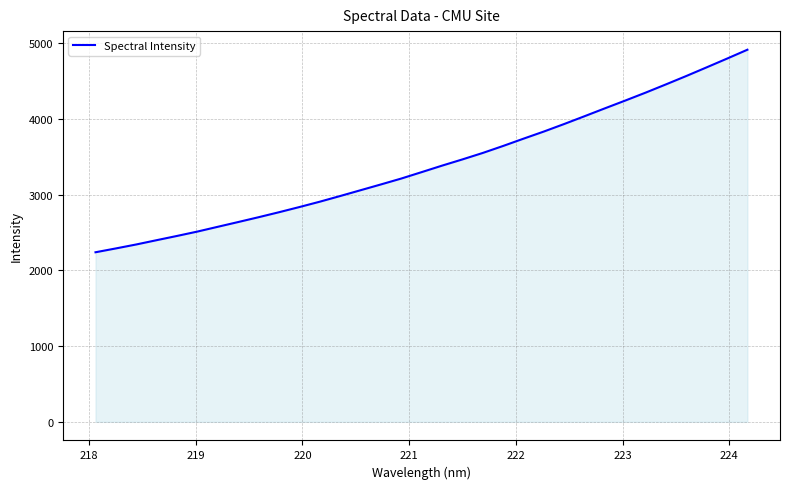

What is the minimum value shown in the chart?

2238.4